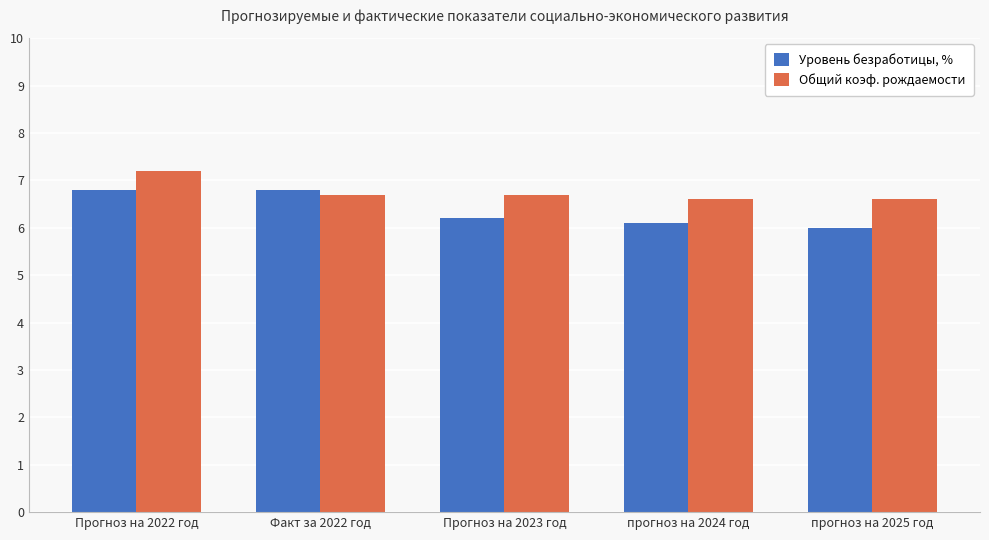

At which category is the sum across all series the highest?

Прогноз на 2022 год